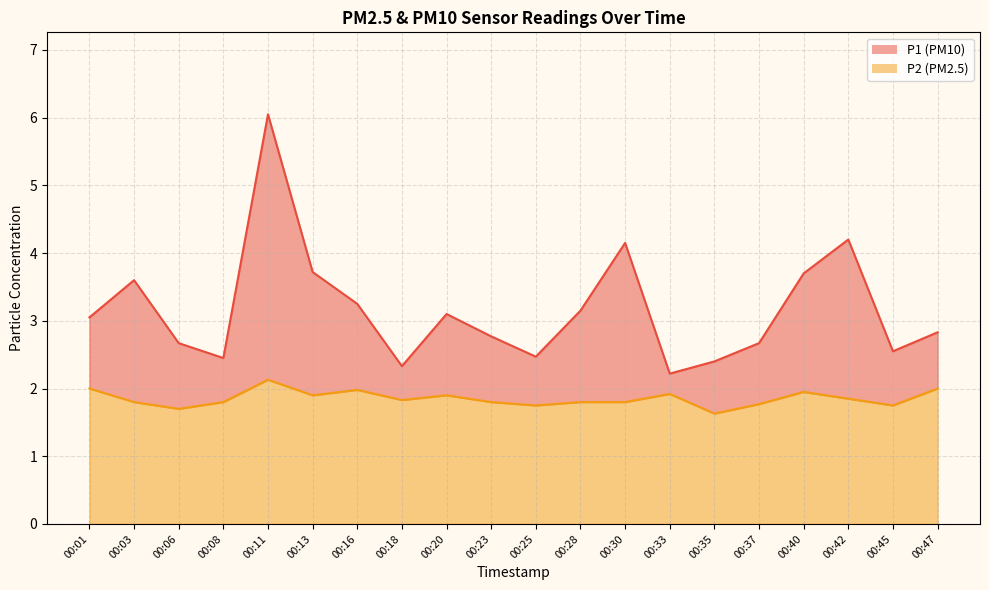

Rank the categories by P2 value from lowest to highest.

00:35, 00:06, 00:25, 00:45, 00:37, 00:03, 00:08, 00:23, 00:28, 00:30, 00:18, 00:42, 00:13, 00:20, 00:33, 00:40, 00:16, 00:01, 00:47, 00:11